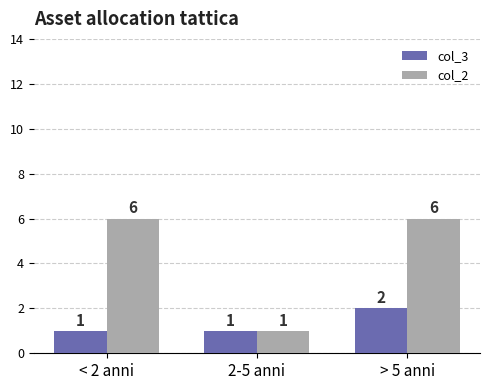

Reading left to right, transcribe all the data shown in this chart.

col_3: < 2 anni=1	2-5 anni=1	> 5 anni=2
col_2: < 2 anni=6	2-5 anni=1	> 5 anni=6